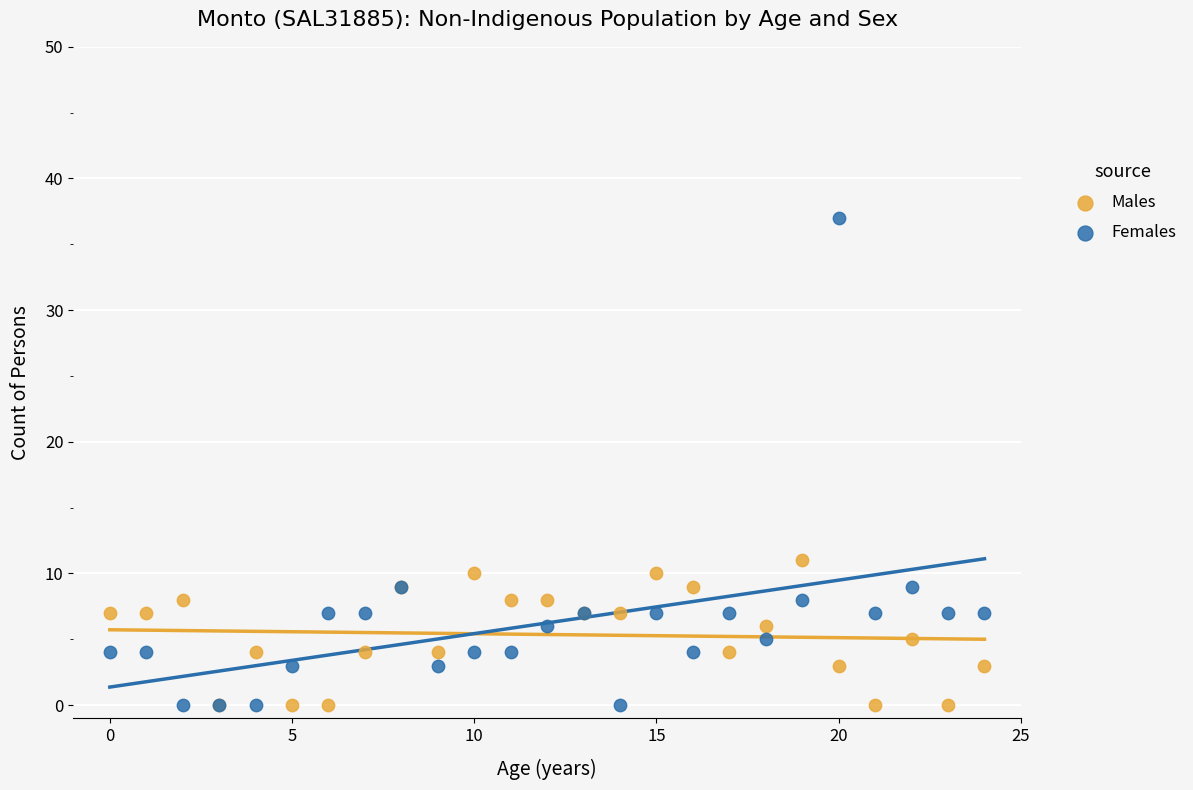

What are all the series names shown in the legend?

Males, Females